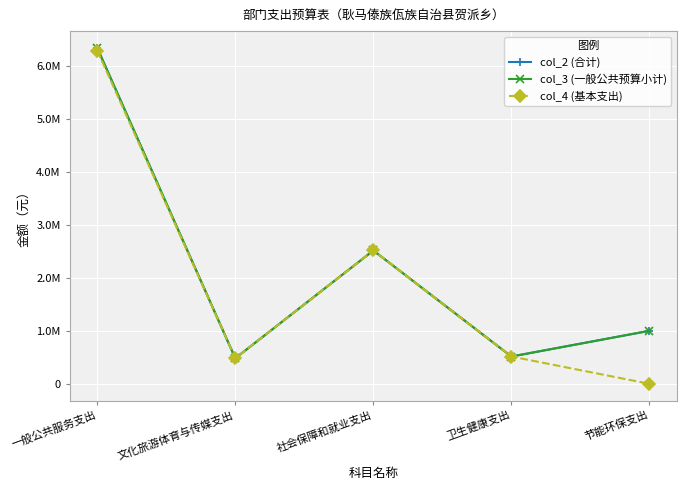

True or false: col_4 (基本支出) has a value of 1551727.9 at 社会保障和就业支出.

False